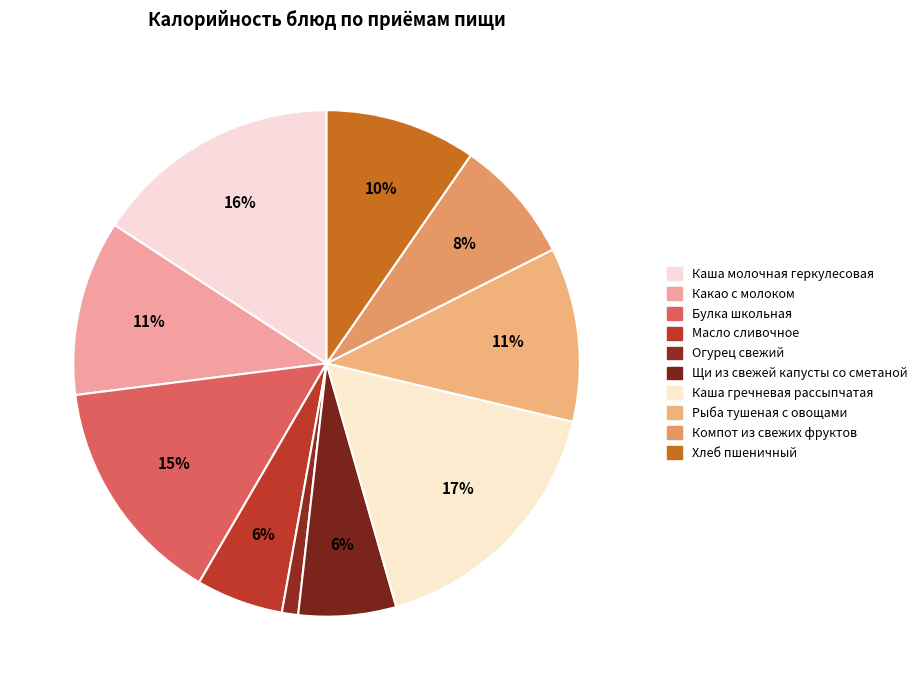

Count the number of slices in the pie.

10